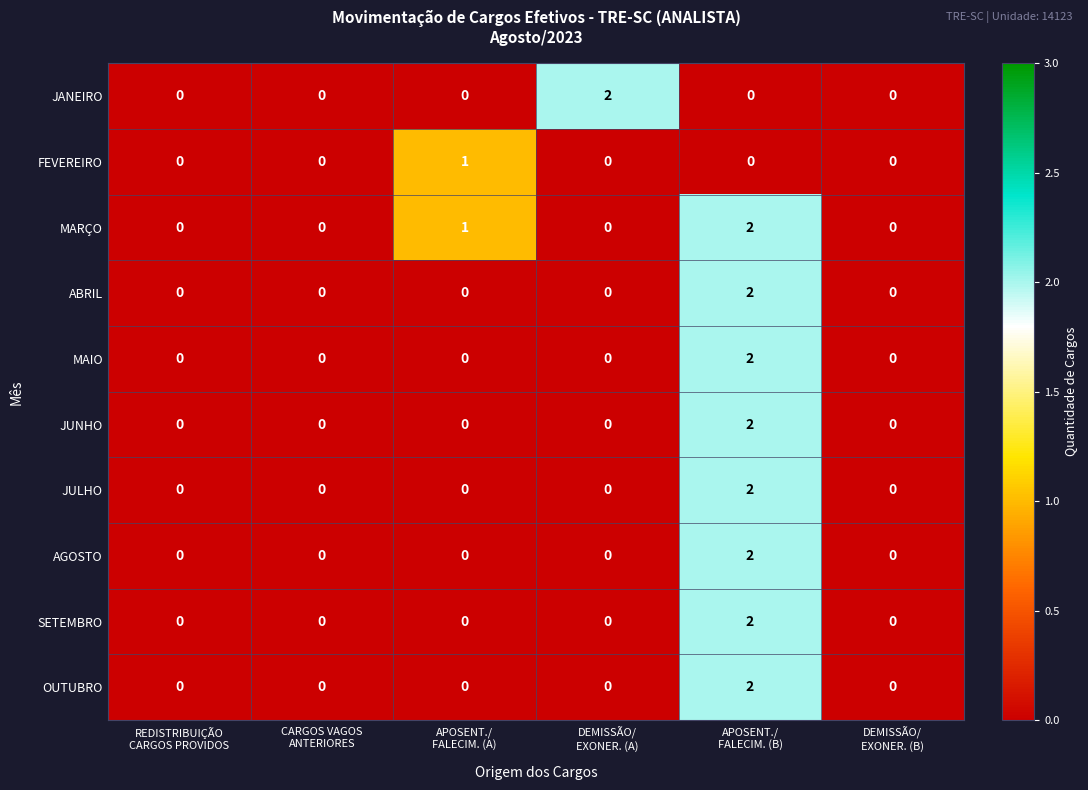

Which series has the largest total across all categories?

MARÇO